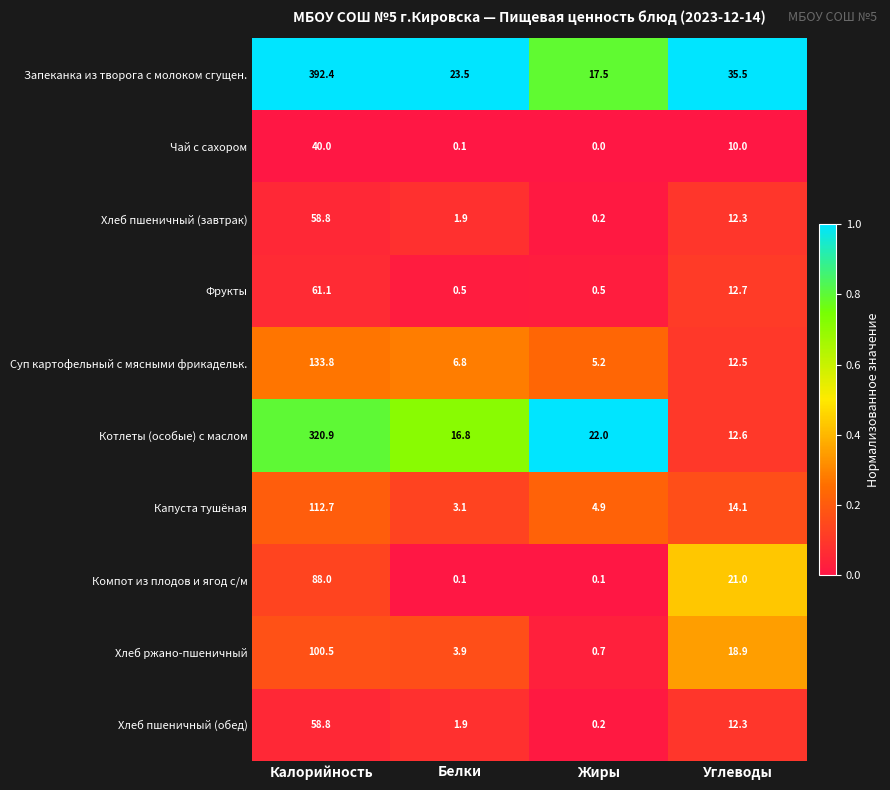

List the labels in order of Запеканка из творога с молоком сгущен. value, smallest first.

Жиры, Белки, Углеводы, Калорийность